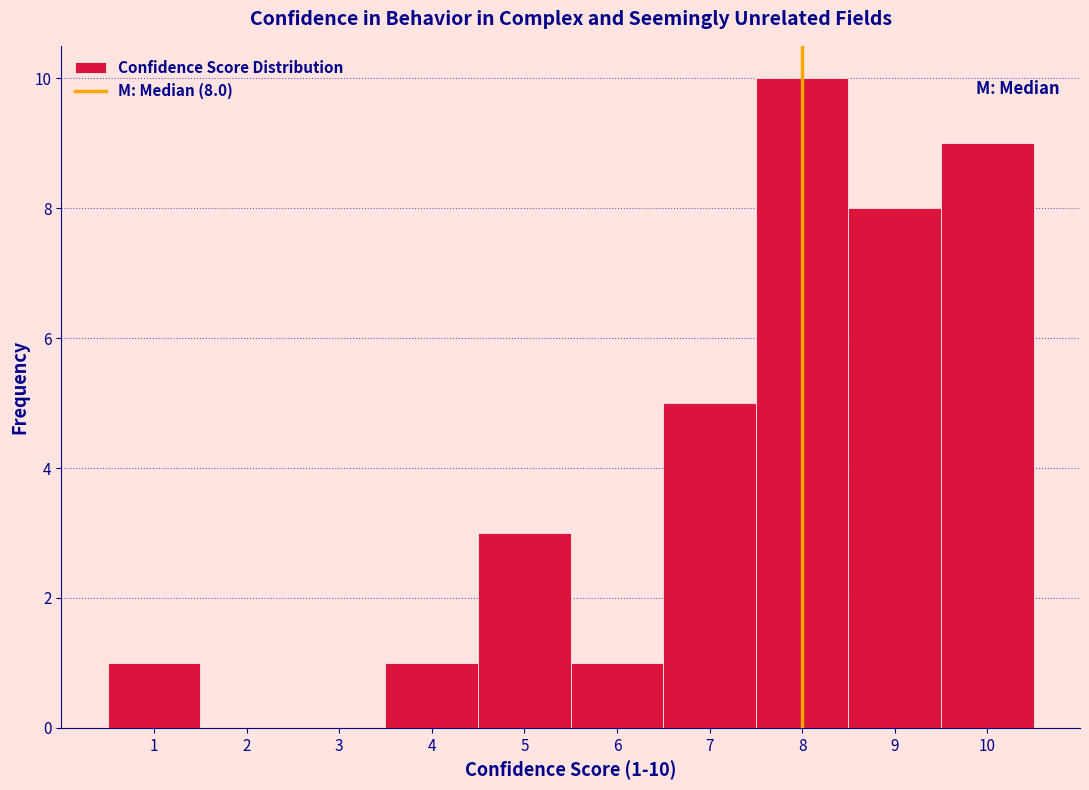

Which range on the x-axis has the tallest bar?

7.5 to 8.5